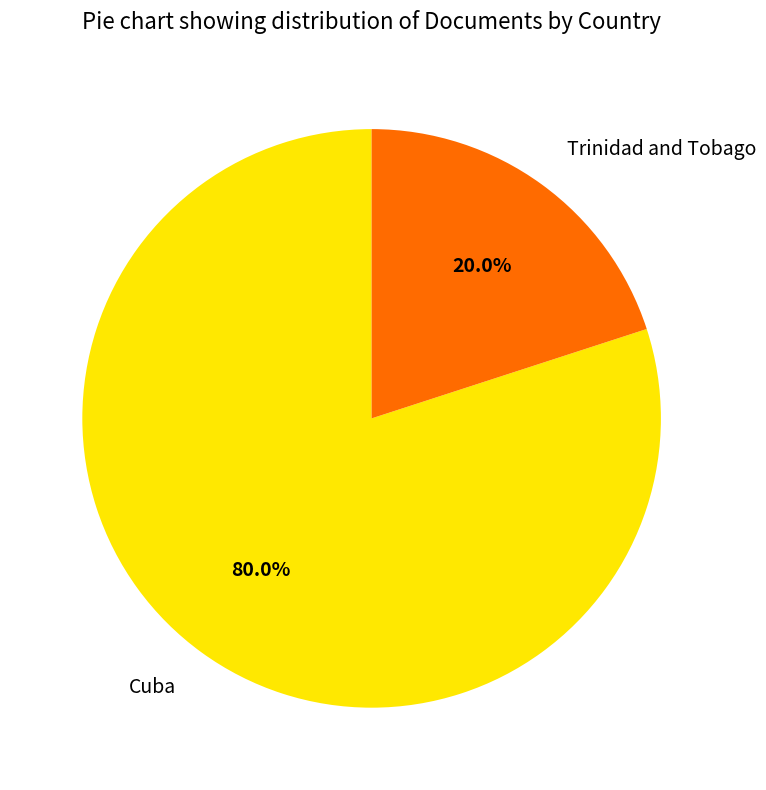

What is the majority slice?

Cuba